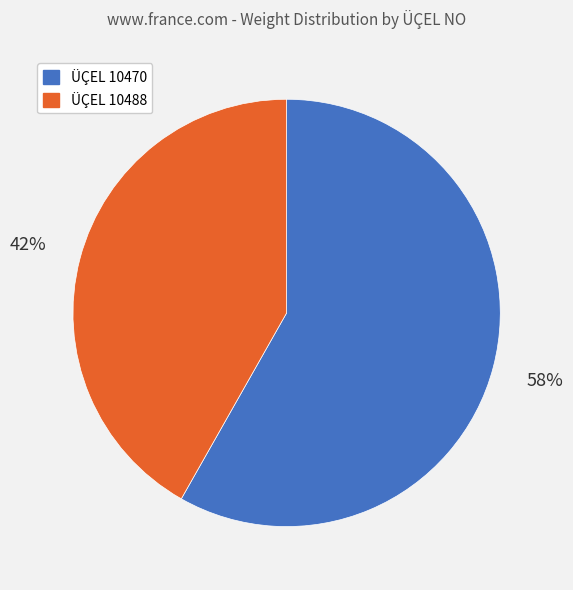

Does any single category account for the majority?

Yes